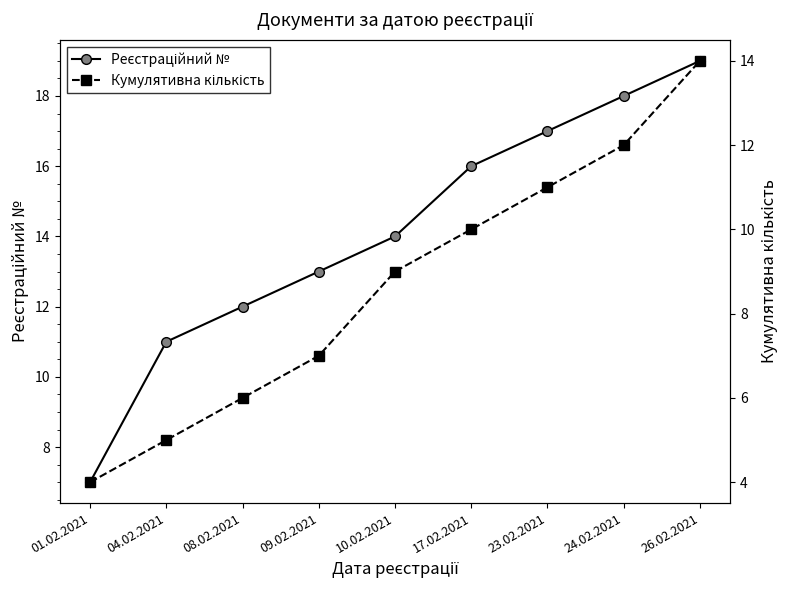

What is the difference between the highest and lowest values at 01.02.2021?

3